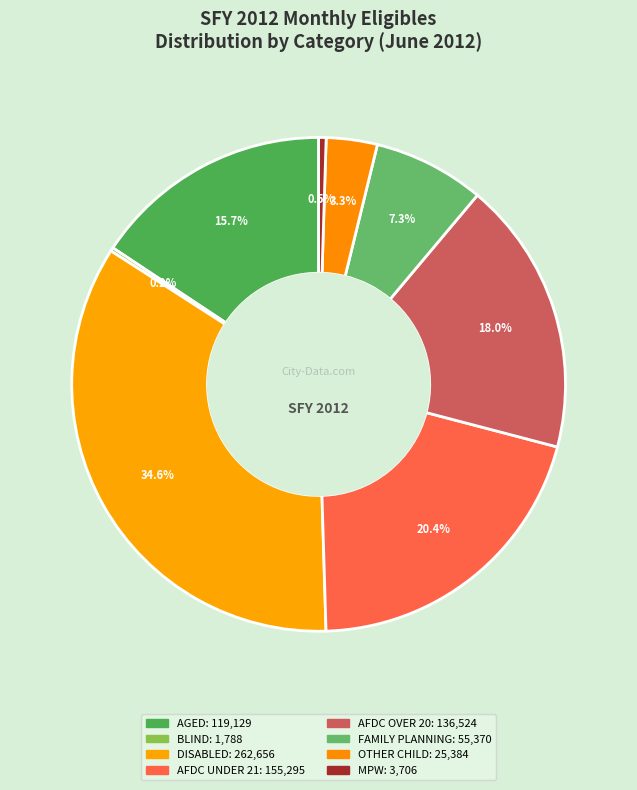

Combined, do DISABLED and MPW account for over 50%?

No